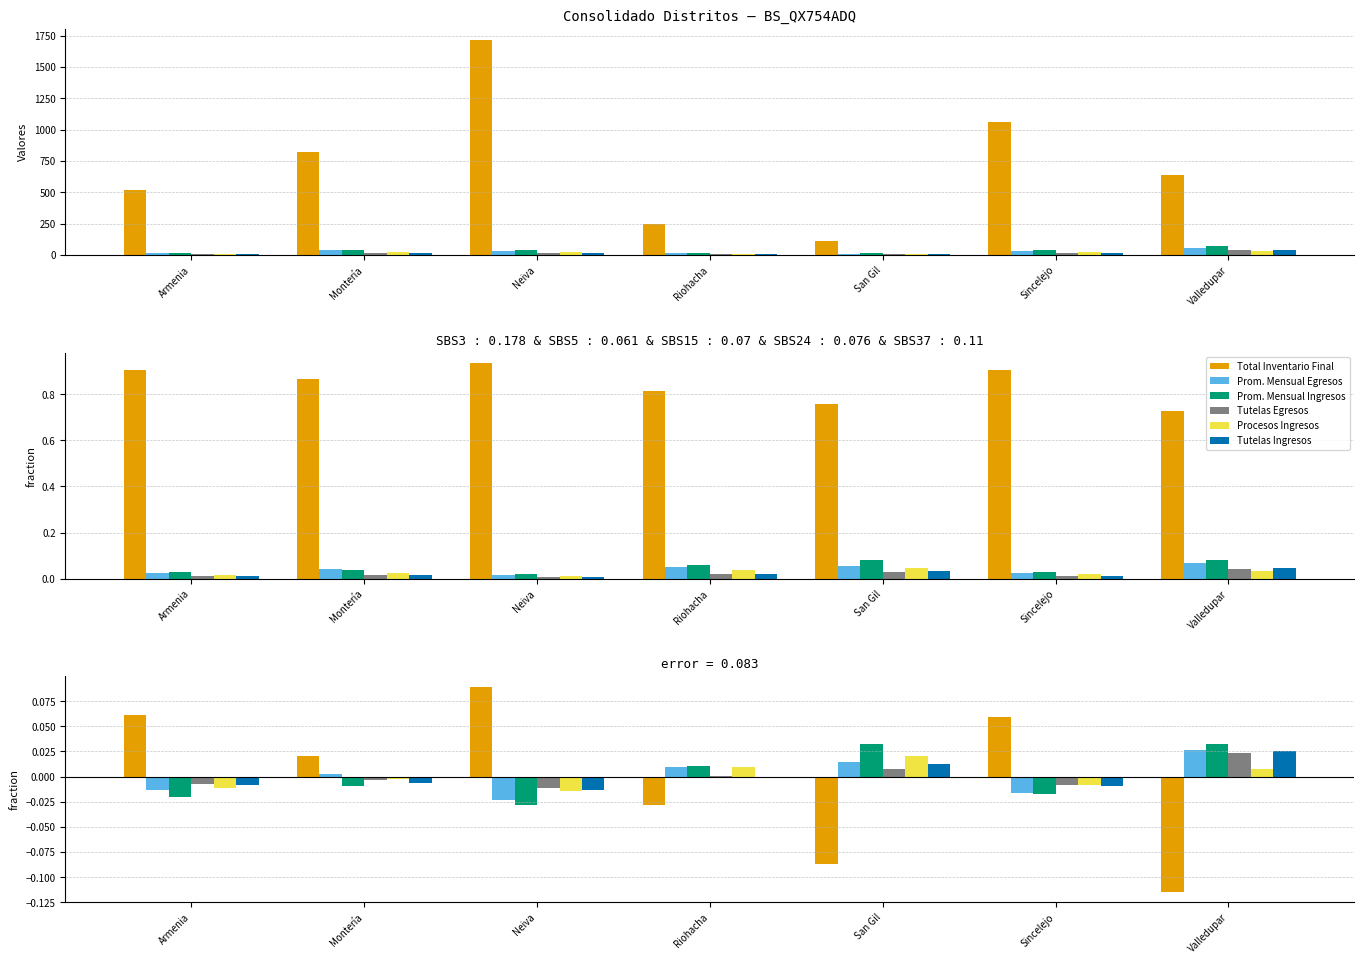

How many positive values does the Tutelas Ingresos series have?

2